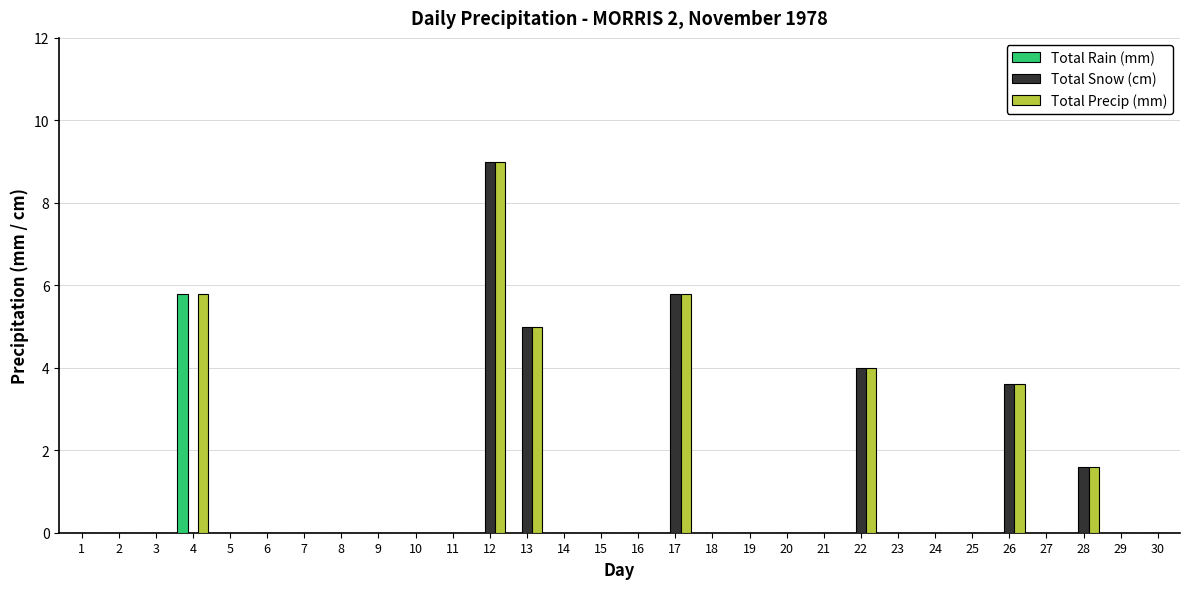

Reading left to right, what are all the values shown in this chart?

Total Rain (mm): 0.0	0.0	0.0	5.8	0.0	0.0	0.0	0.0	0.0	0.0	0.0	0.0	0.0	0.0	0.0	0.0	0.0	0.0	0.0	0.0	0.0	0.0	0.0	0.0	0.0	0.0	0.0	0.0	0.0	0.0
Total Snow (cm): 0.0	0.0	0.0	0.0	0.0	0.0	0.0	0.0	0.0	0.0	0.0	9.0	5.0	0.0	0.0	0.0	5.8	0.0	0.0	0.0	0.0	4.0	0.0	0.0	0.0	3.6	0.0	1.6	0.0	0.0
Total Precip (mm): 0.0	0.0	0.0	5.8	0.0	0.0	0.0	0.0	0.0	0.0	0.0	9.0	5.0	0.0	0.0	0.0	5.8	0.0	0.0	0.0	0.0	4.0	0.0	0.0	0.0	3.6	0.0	1.6	0.0	0.0